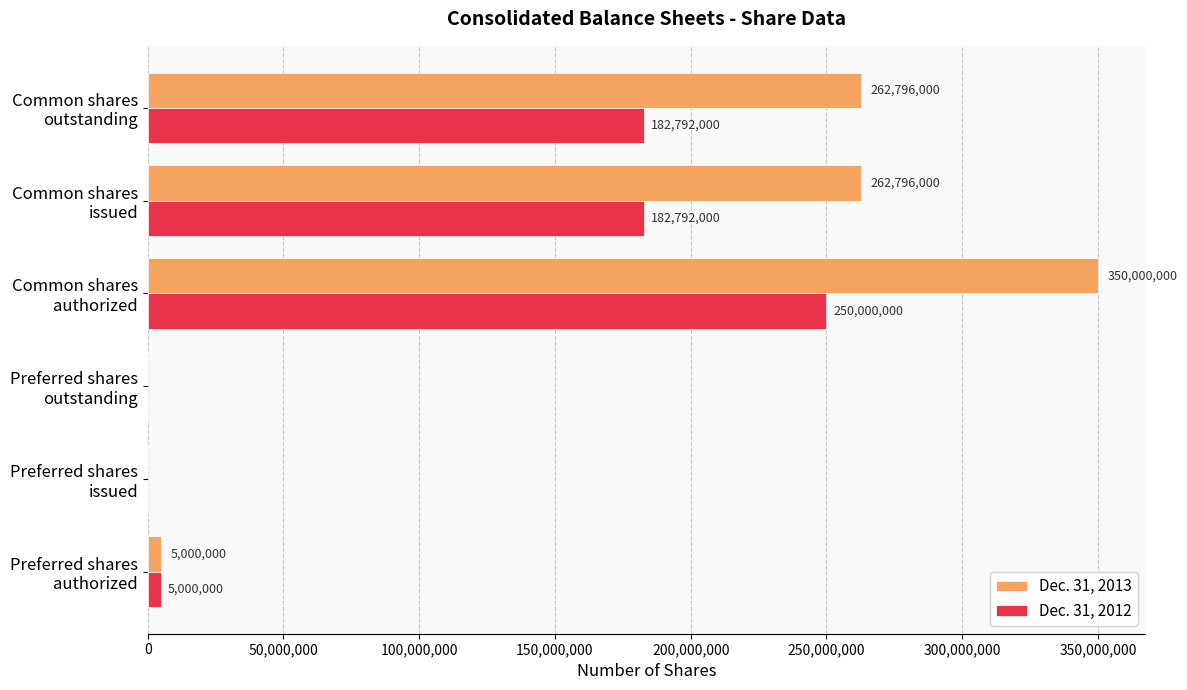

What is the sum of all Dec. 31, 2012 values?

620584000